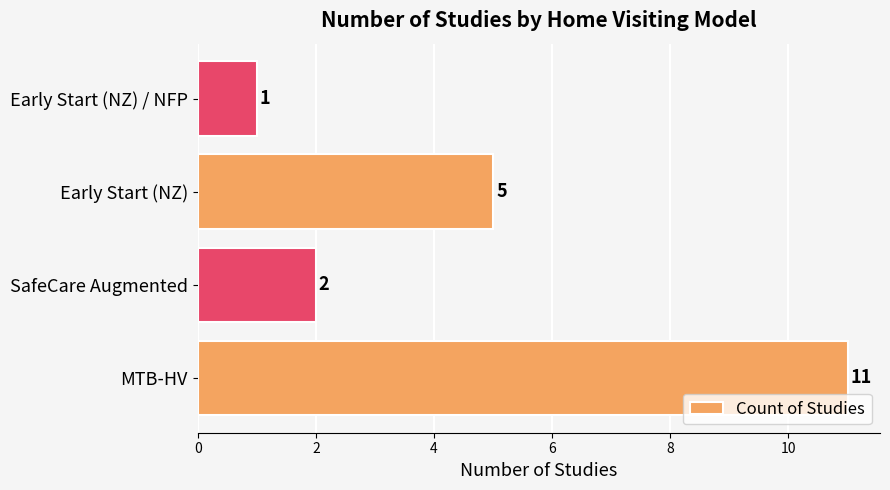

How many bars are there in total?

4